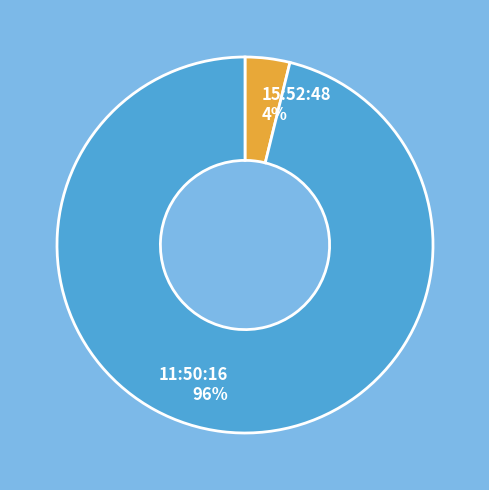

Does any single category account for the majority?

Yes